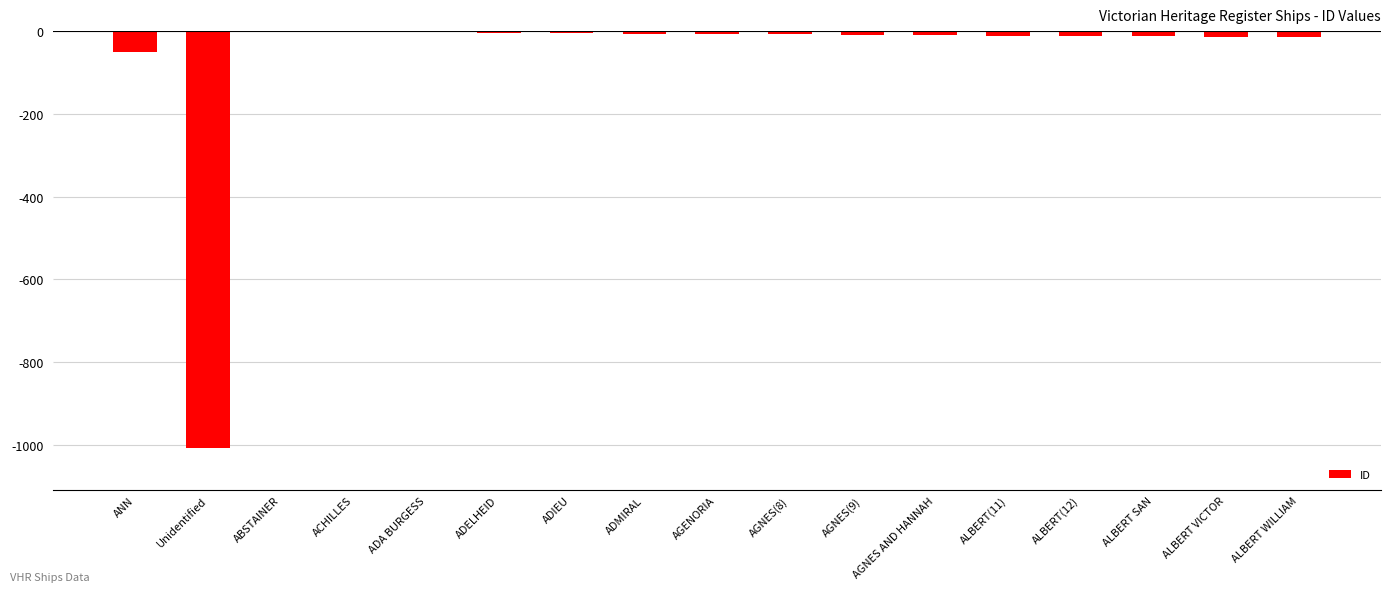

Between ABSTAINER and Unidentified, which is larger?

ABSTAINER